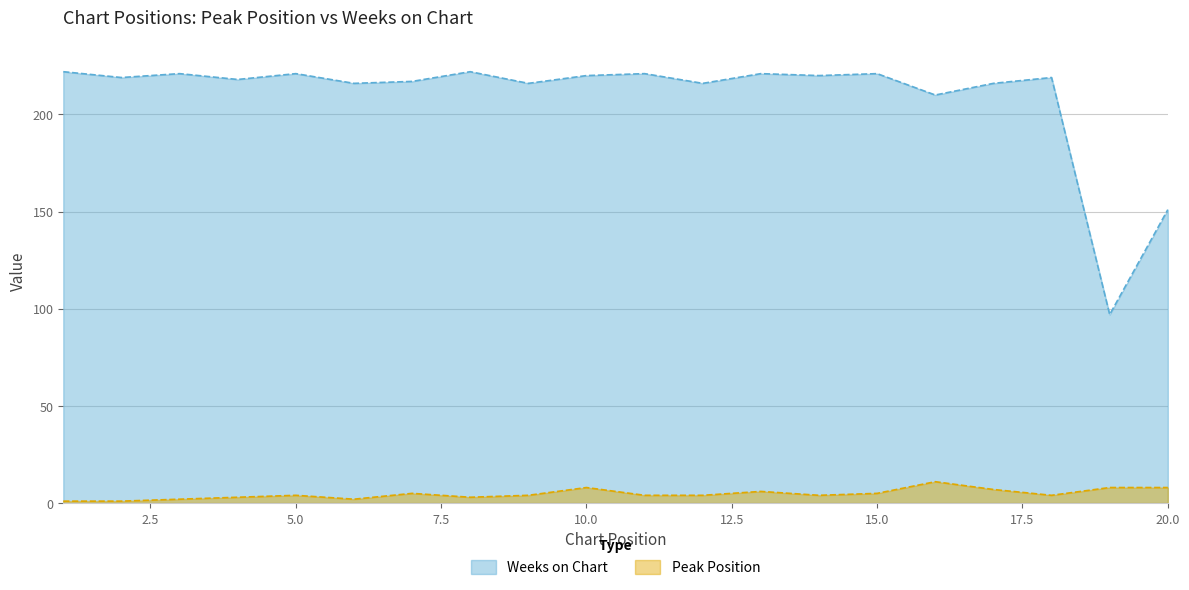

Between 7 and 16, which series saw the biggest shift?

Weeks on Chart